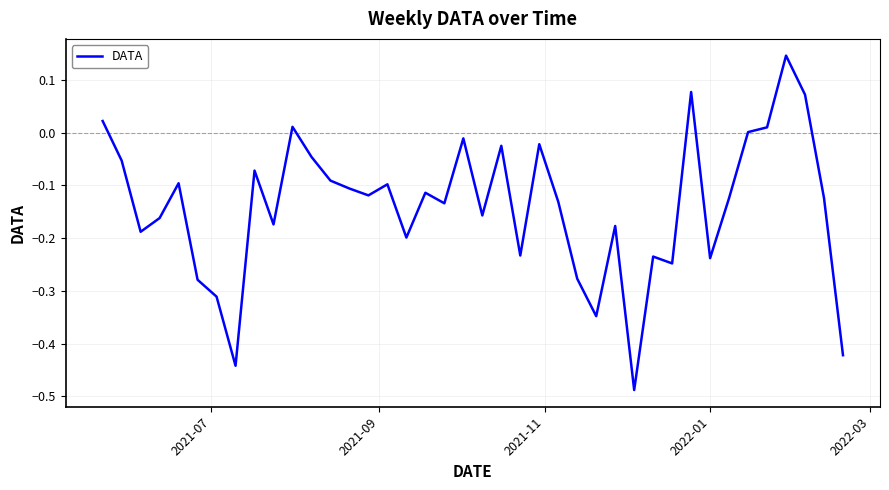

What is the difference between the maximum and minimum values?

0.6